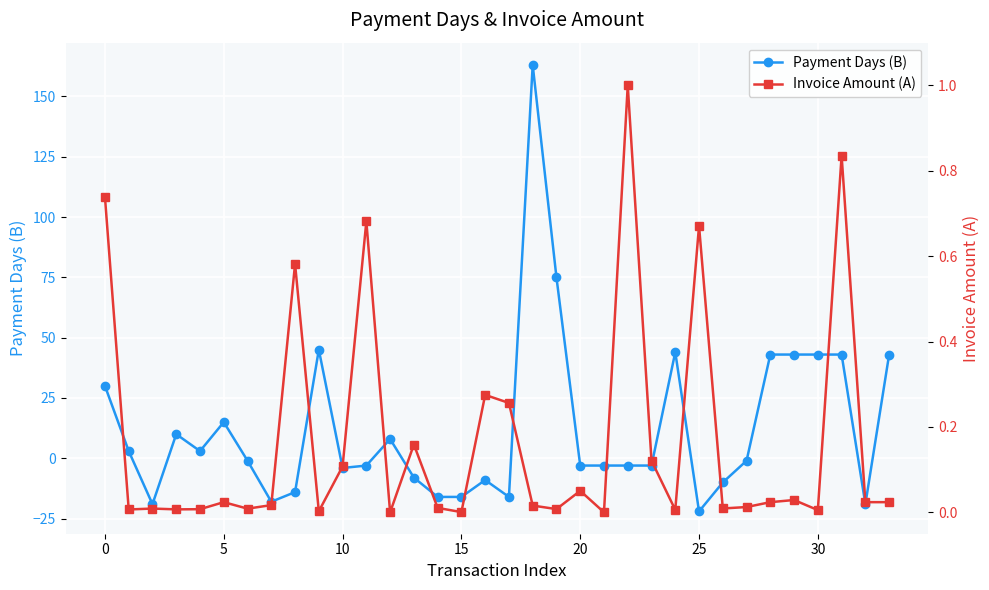

The Payment Days (B) series shows -5.3 at 15. True or false?

False